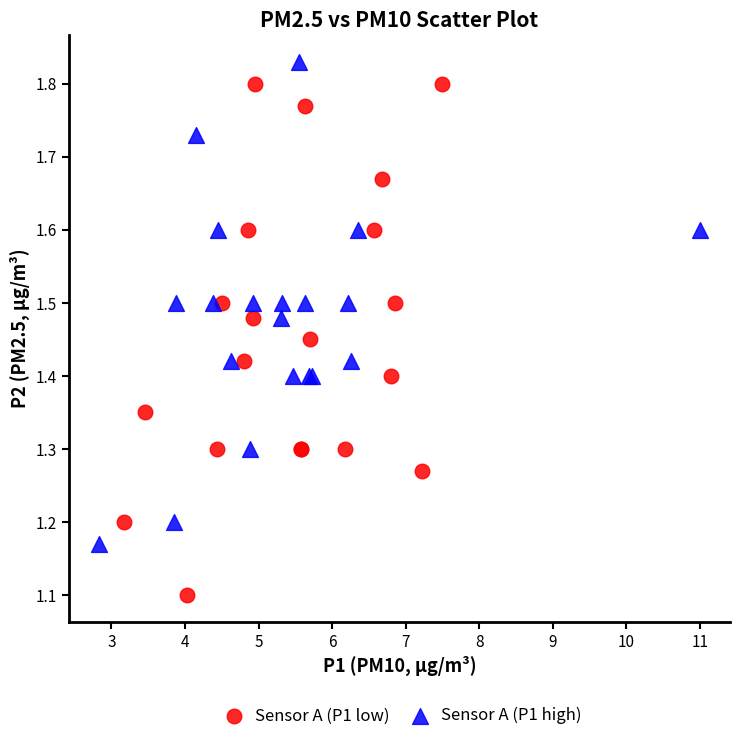

Which series reaches the minimum Y coordinate?

Sensor A (P1 low)